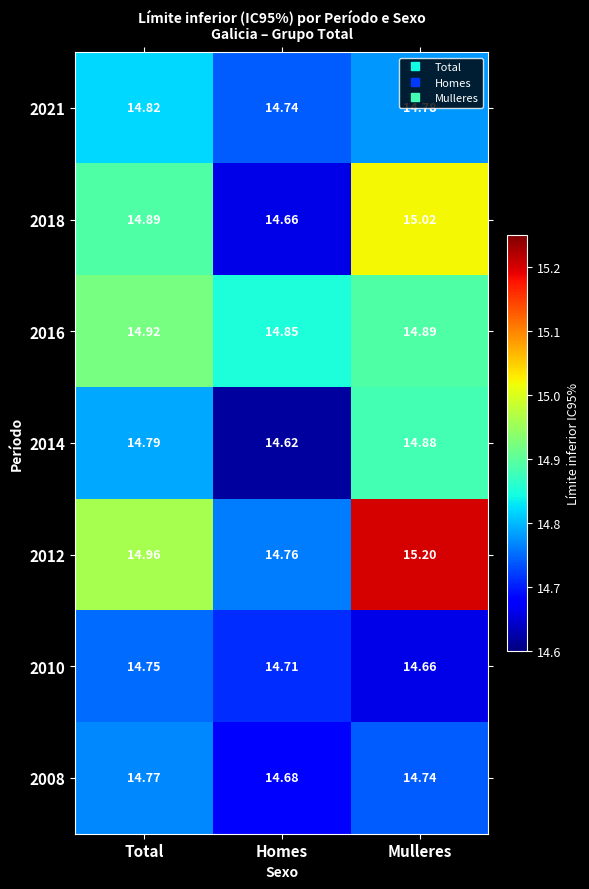

At which label is 2016 closest to 14?

Homes